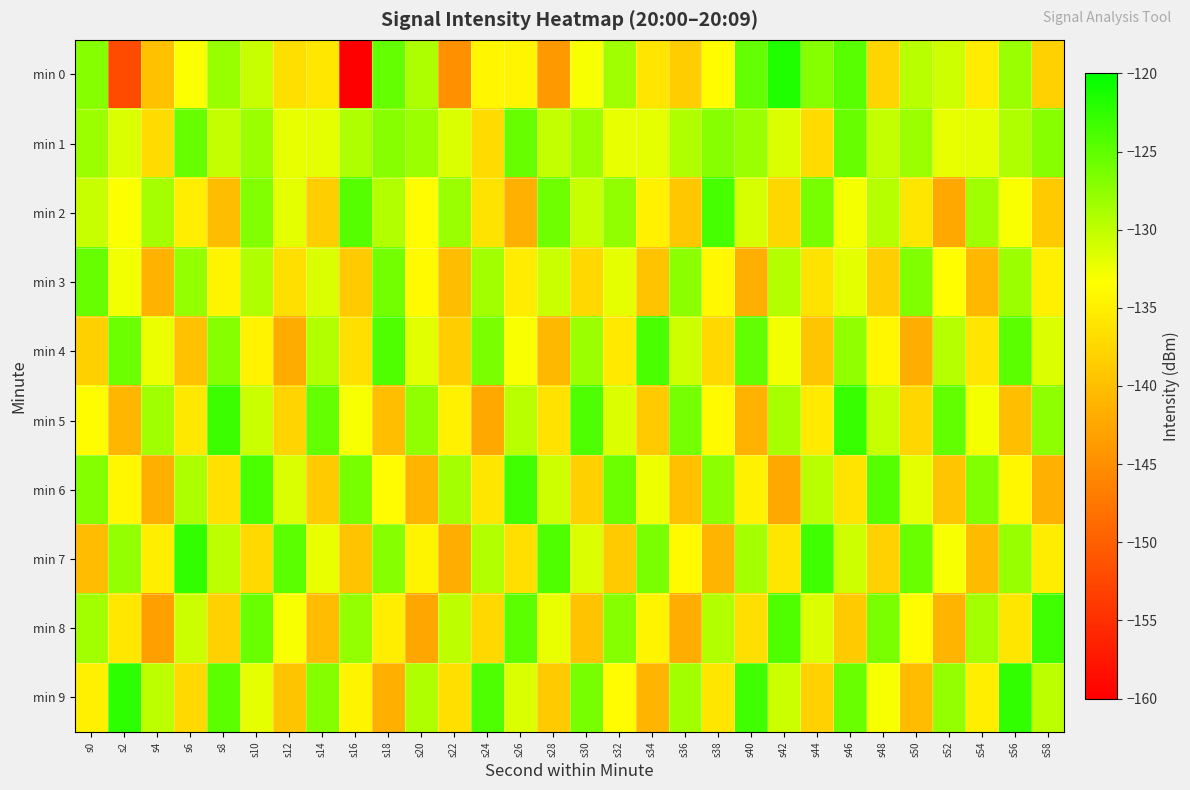

How many data points does each series have?

30